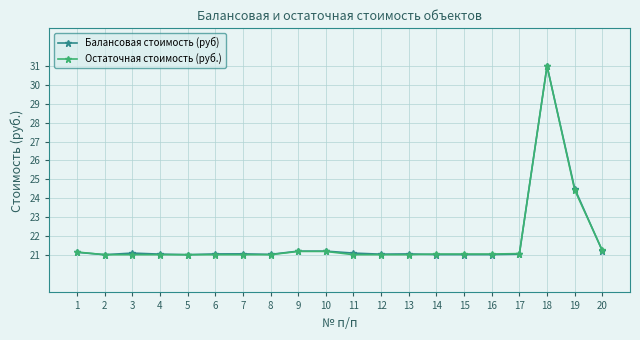

After their last crossing, which series has the higher values: Остаточная стоимость (руб.) or Балансовая стоимость (руб)?

Остаточная стоимость (руб.)